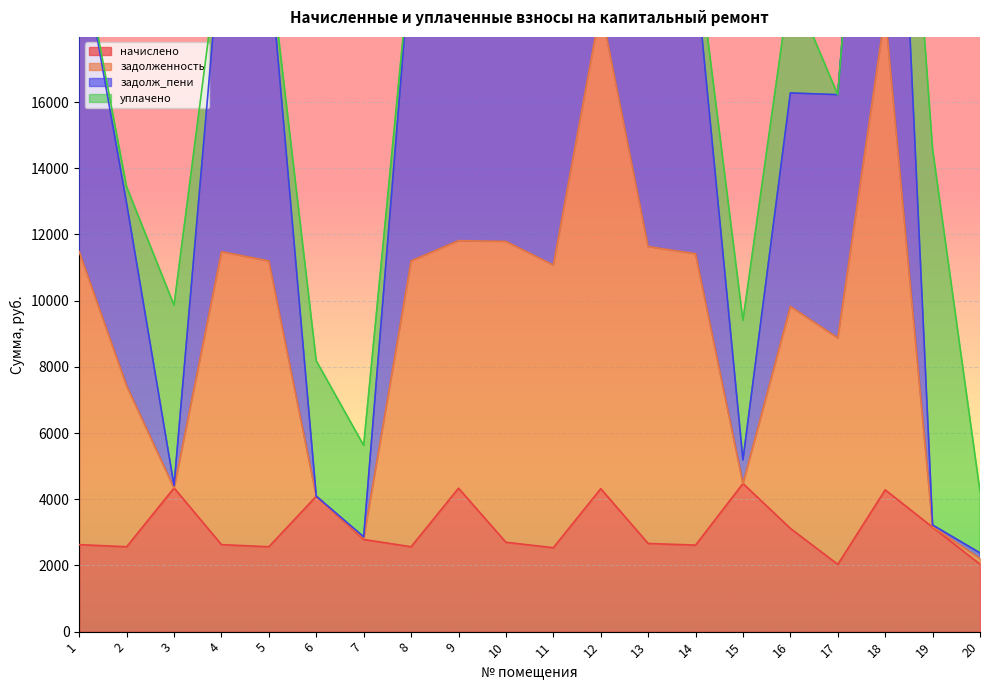

The value of начислено at 11 is 1394.4. True or false?

False